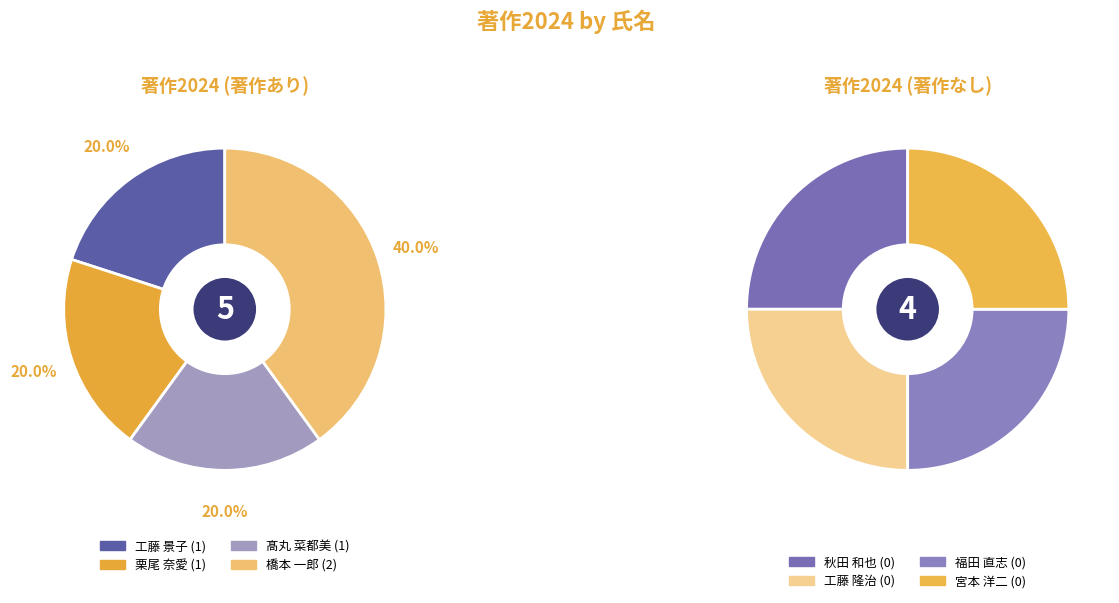

The 栗尾 奈愛 slice represents 20% of the pie. True or false?

True